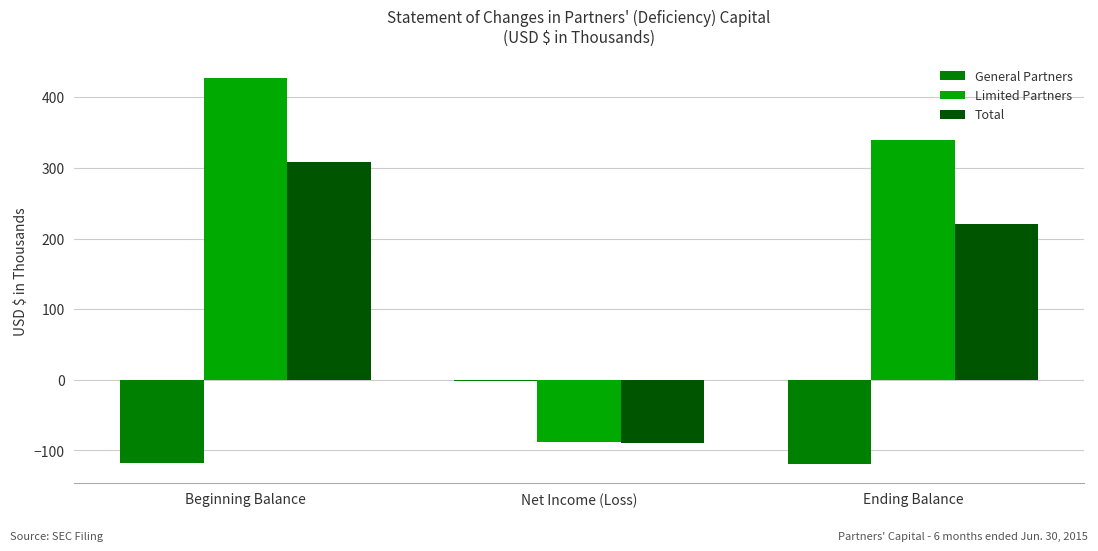

At which category is the sum across all series the highest?

Beginning Balance